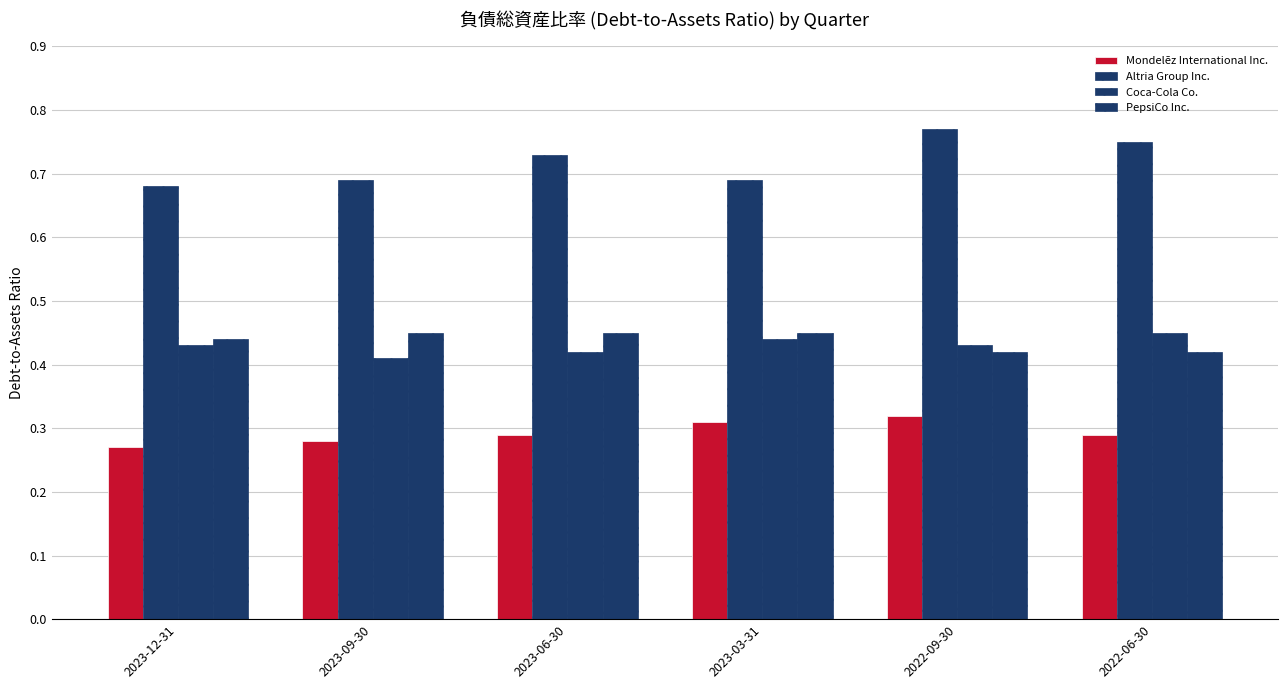

At which label does Coca-Cola Co. reach its peak?

2022-06-30